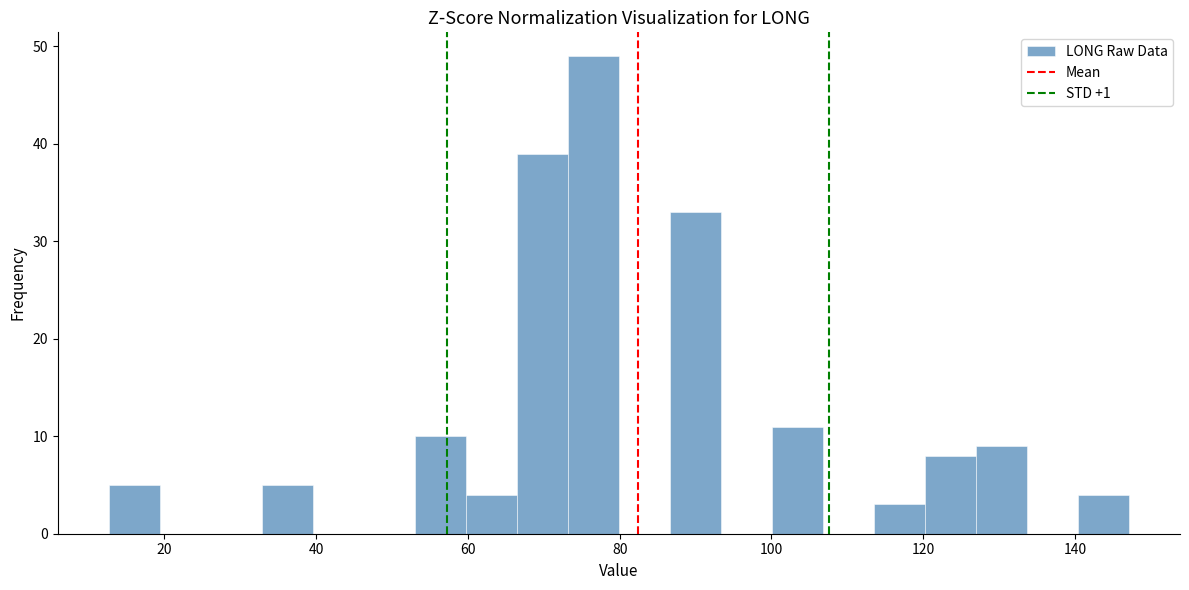

Read against the x-axis, roughly where is the centre of the tallest bar?

76